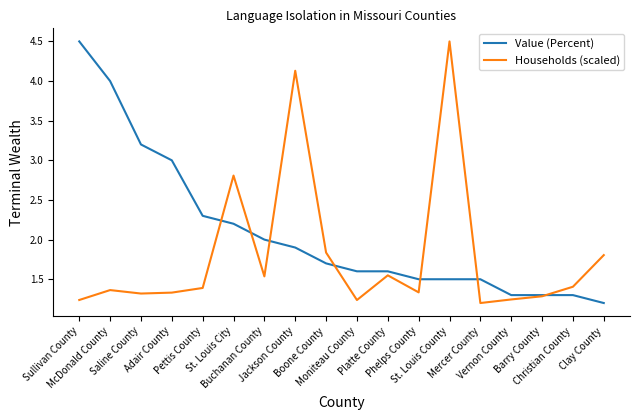

Rank the series by their average value, from lowest to highest.

Households (scaled), Value (Percent)